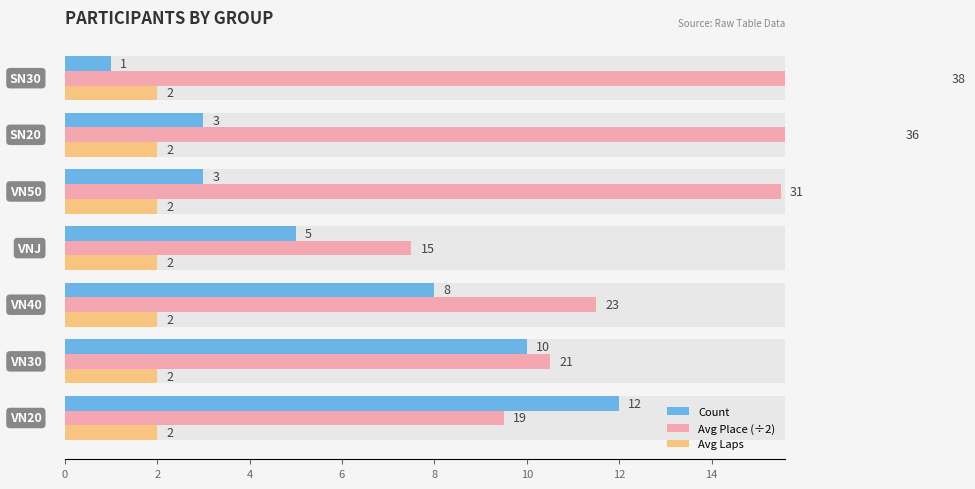

What are all the series names shown in the legend?

Count, Avg Place (÷2), Avg Laps